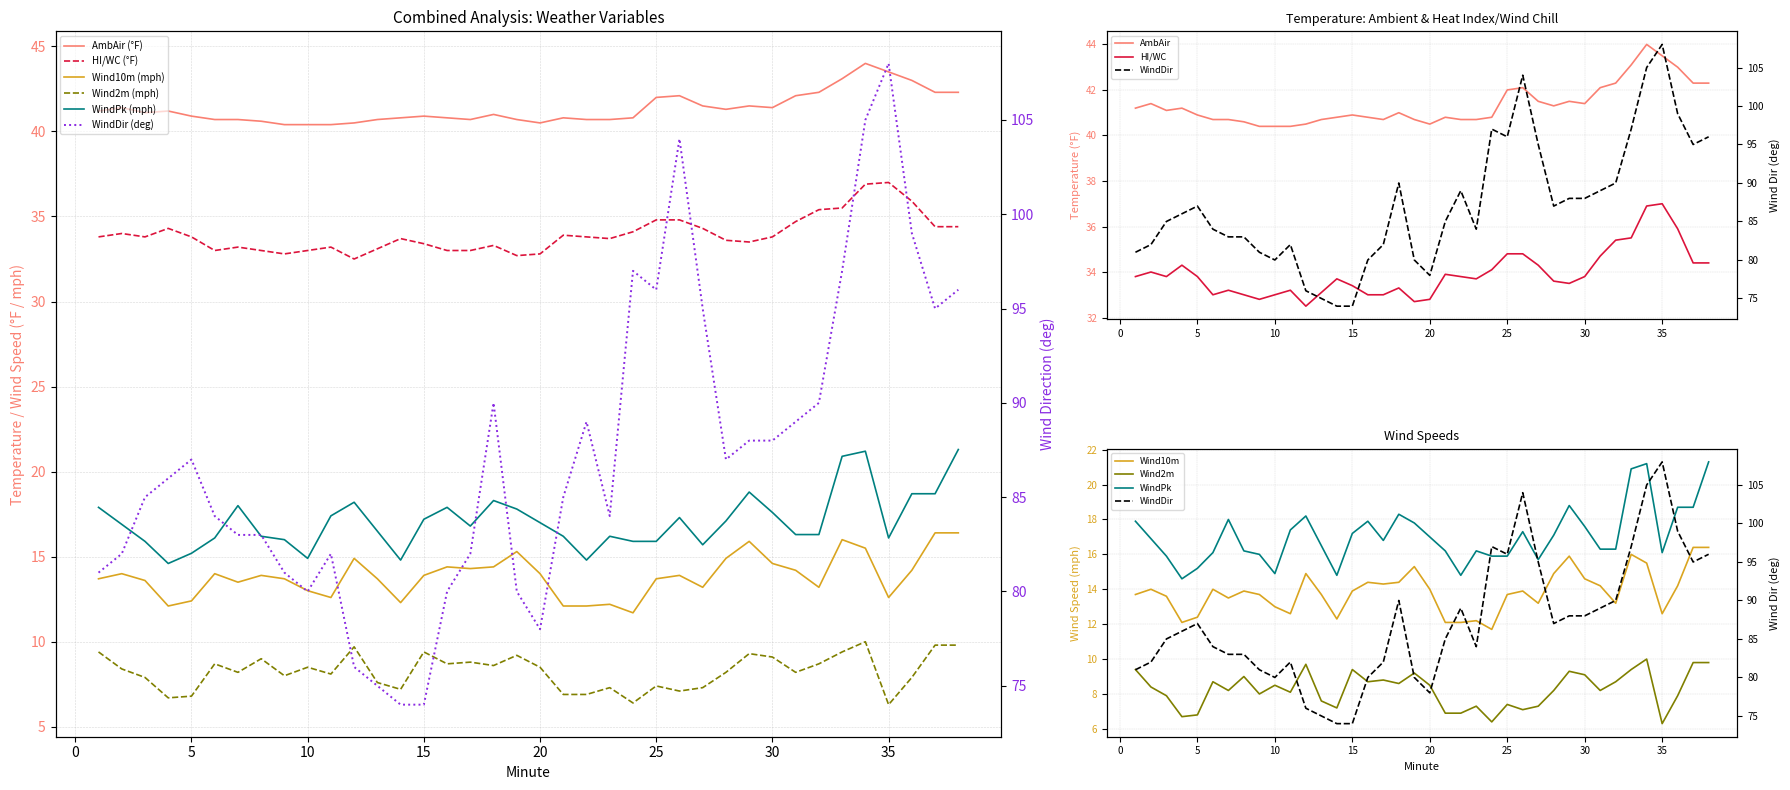

True or false: WindPk has a value of 35.6 at 38.

False